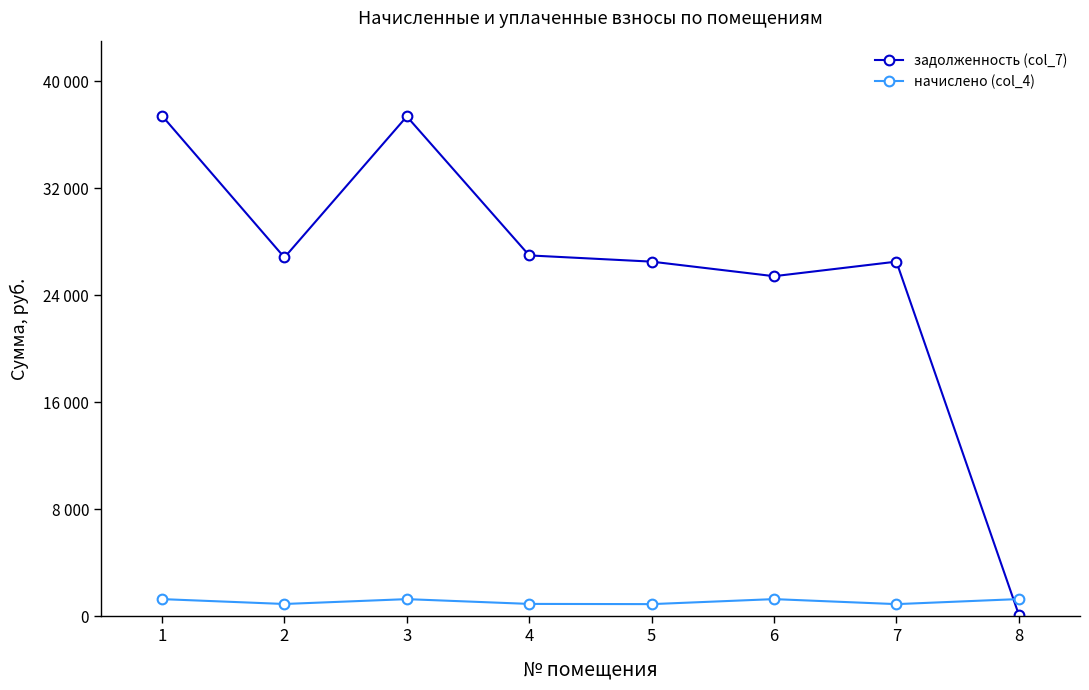

What are all the series names shown in the legend?

задолженность (col_7), начислено (col_4)